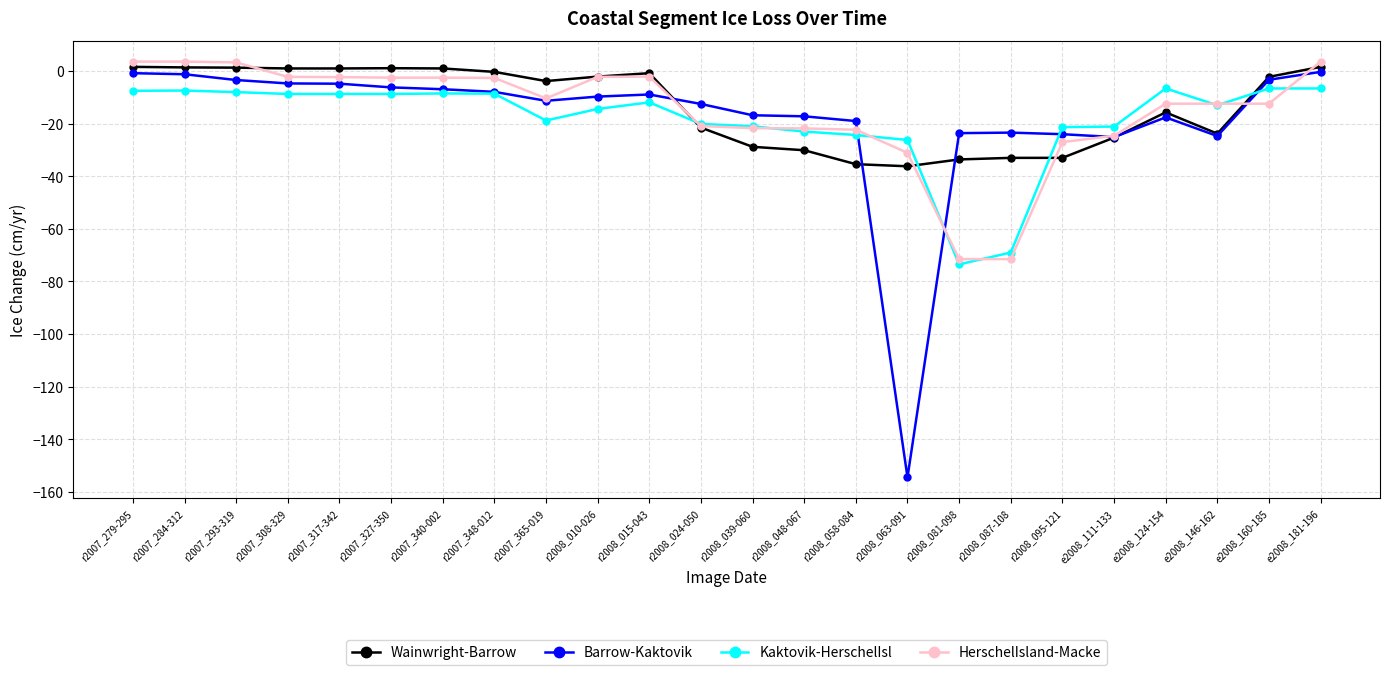

Does the chart have visible grid lines?

Yes